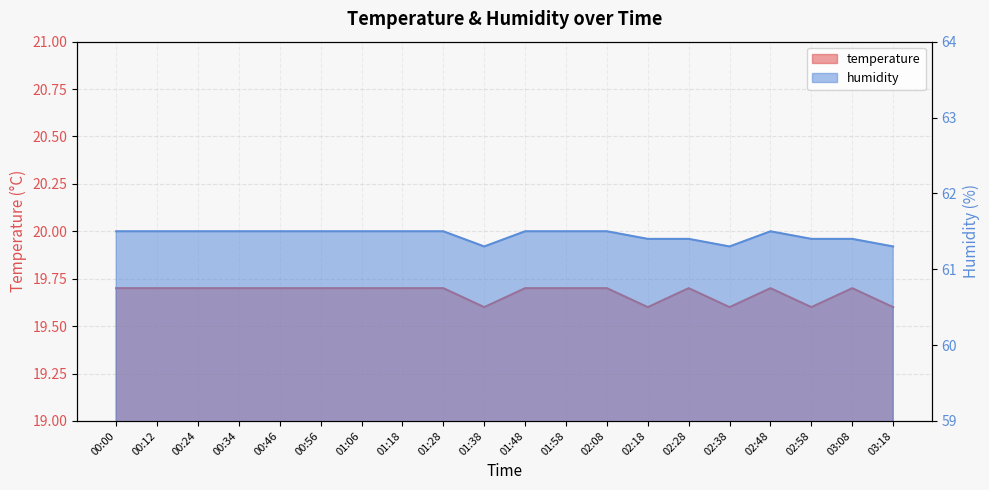

The humidity series shows 61.5 at 00:00. True or false?

True